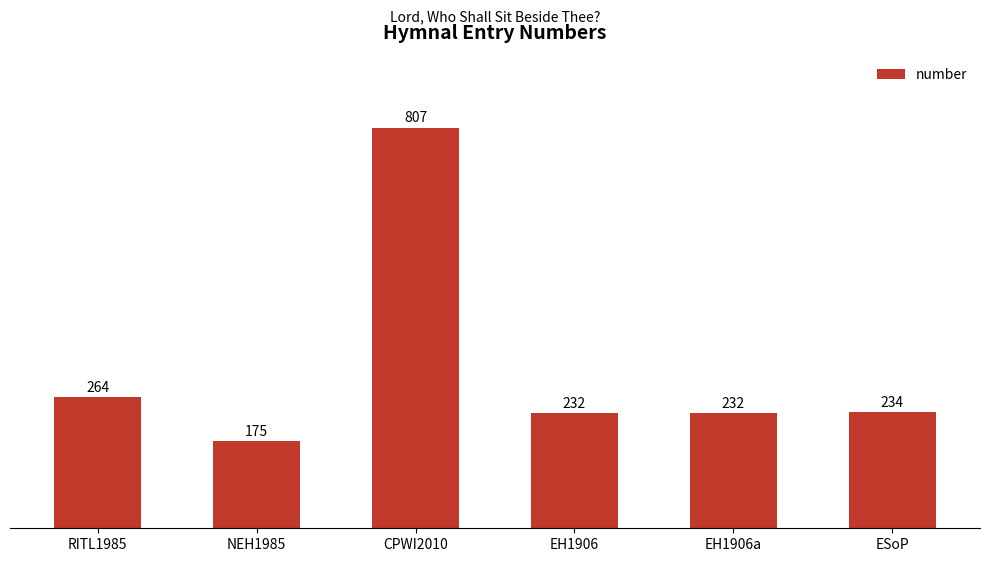

Read the value at EH1906.

232